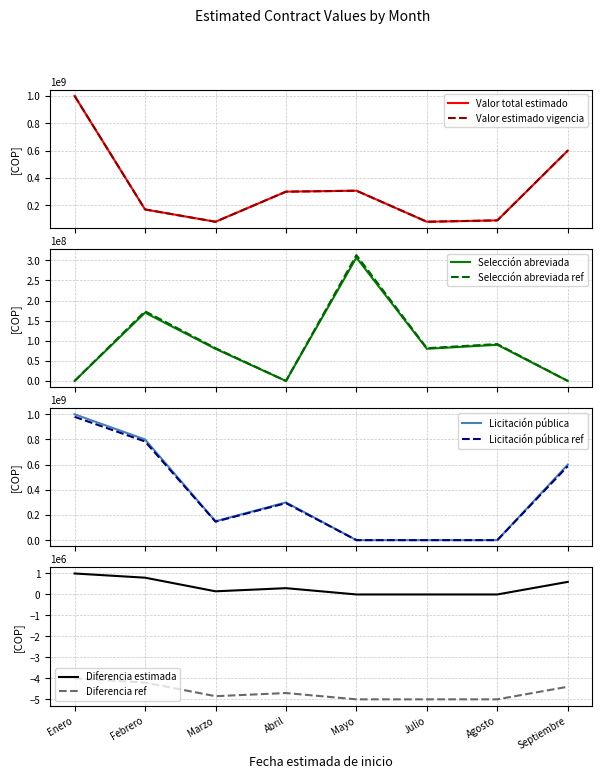

What is the label of the 7th point from the left?

Agosto